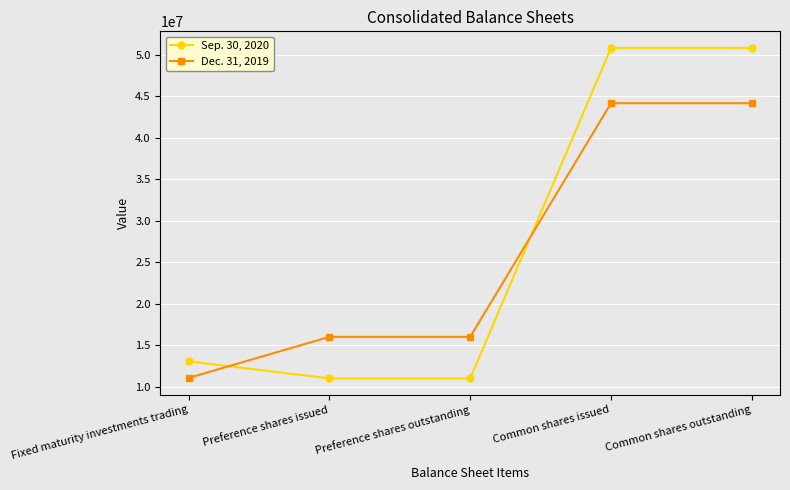

The Sep. 30, 2020 series shows 19757361 at Common shares issued. True or false?

False